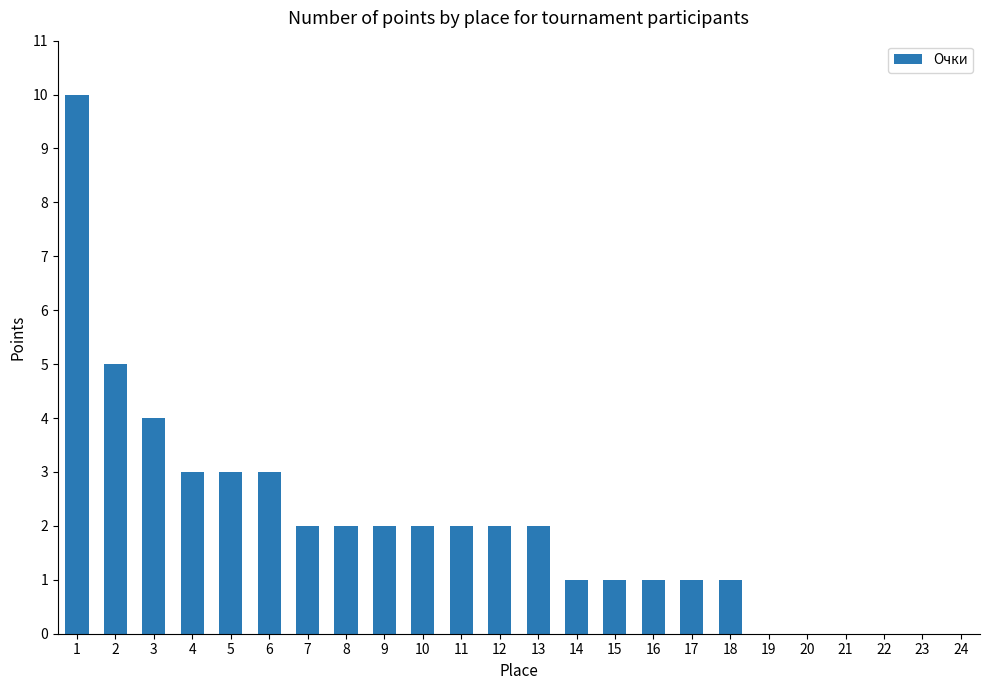

Approximately how many times larger is the value at 2 compared to 10?

2.5